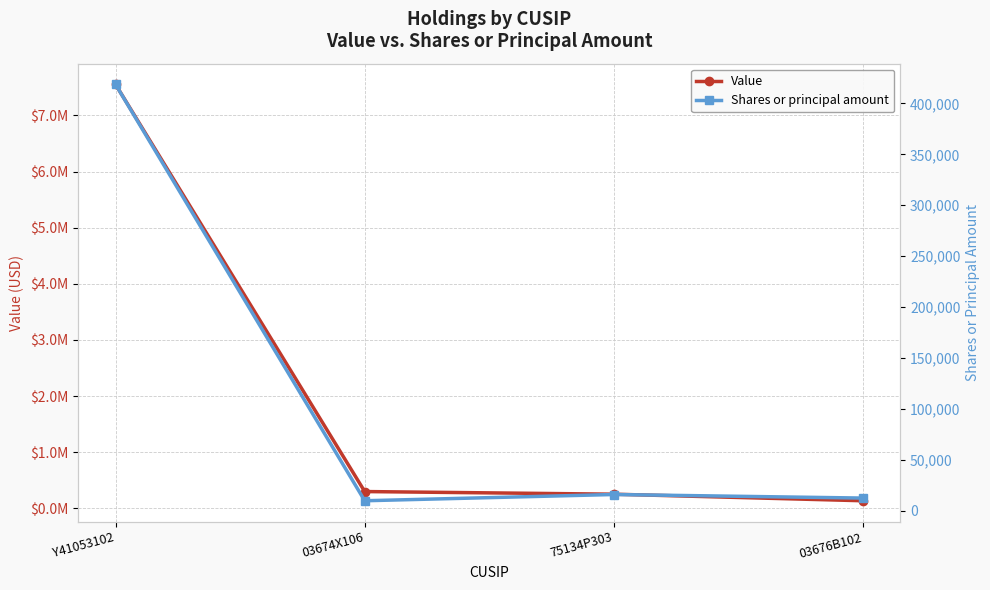

What is the average value of the Shares or principal amount series?

114189